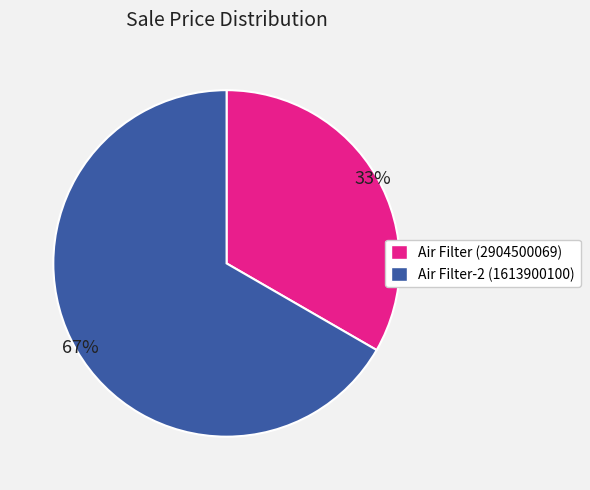

Is the sum of Air Filter-2 (1613900100) and Air Filter (2904500069) greater than half?

Yes